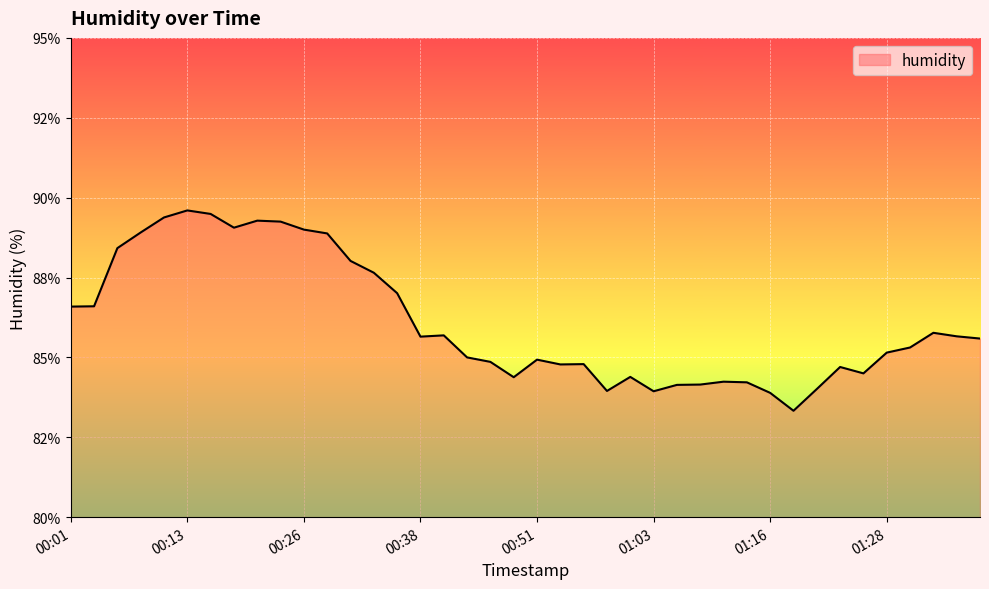

Where does the data first go above 85?

00:01